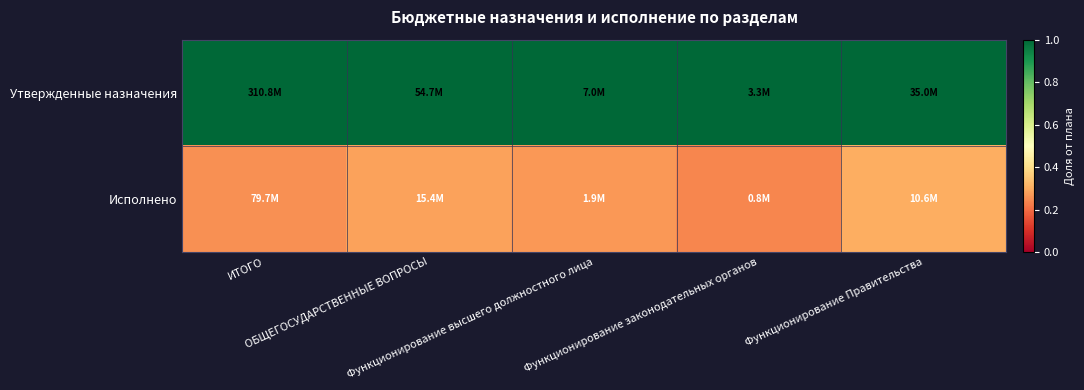

Which category has the highest value across all series?

ИТОГО